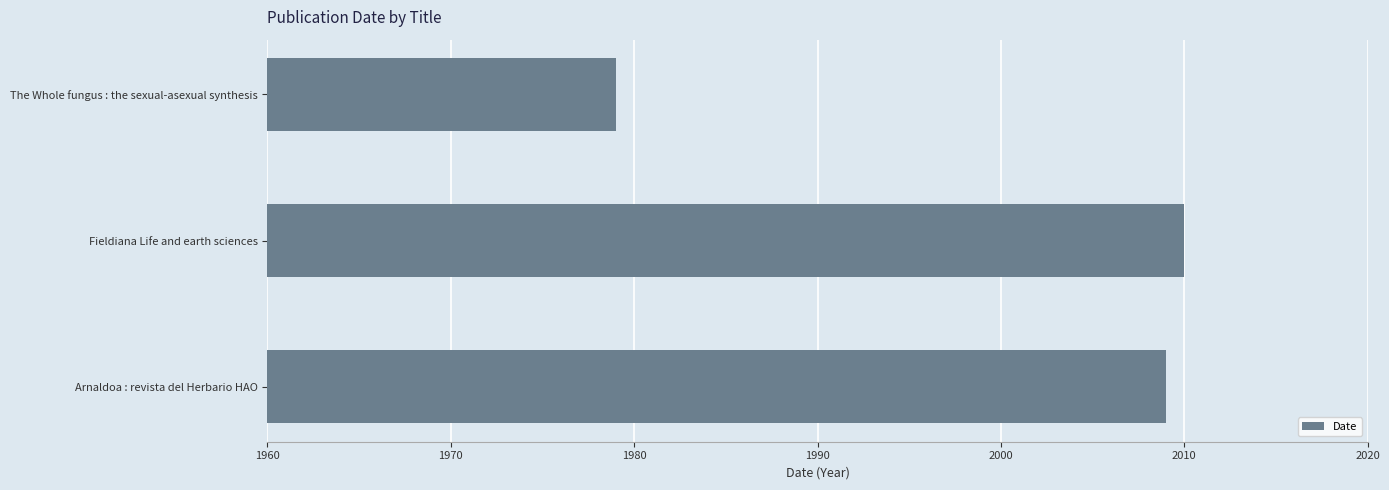

How many values are below 2009?

1